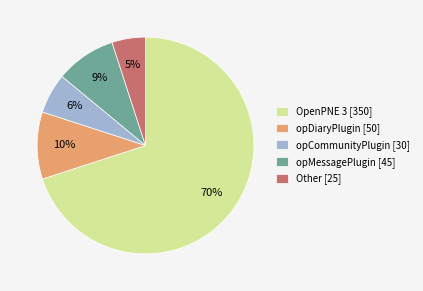

Is there any slice that represents more than half of the pie?

Yes